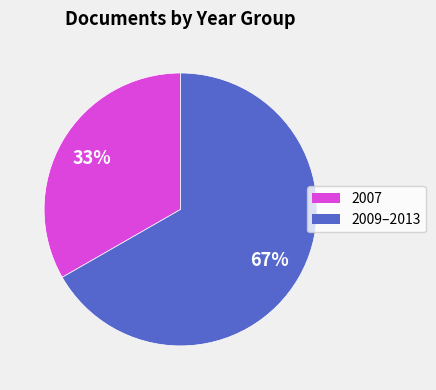

True or false: 2009–2013 accounts for 67% of the total.

True